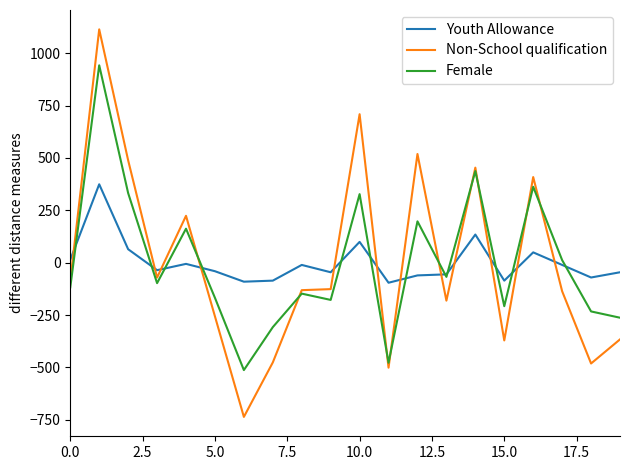

What is the greatest value displayed?

1114.0